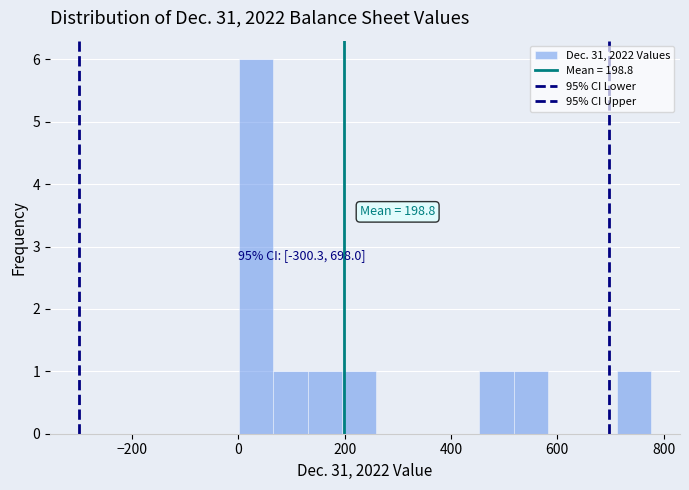

Read against the x-axis, roughly where is the centre of the tallest bar?

40